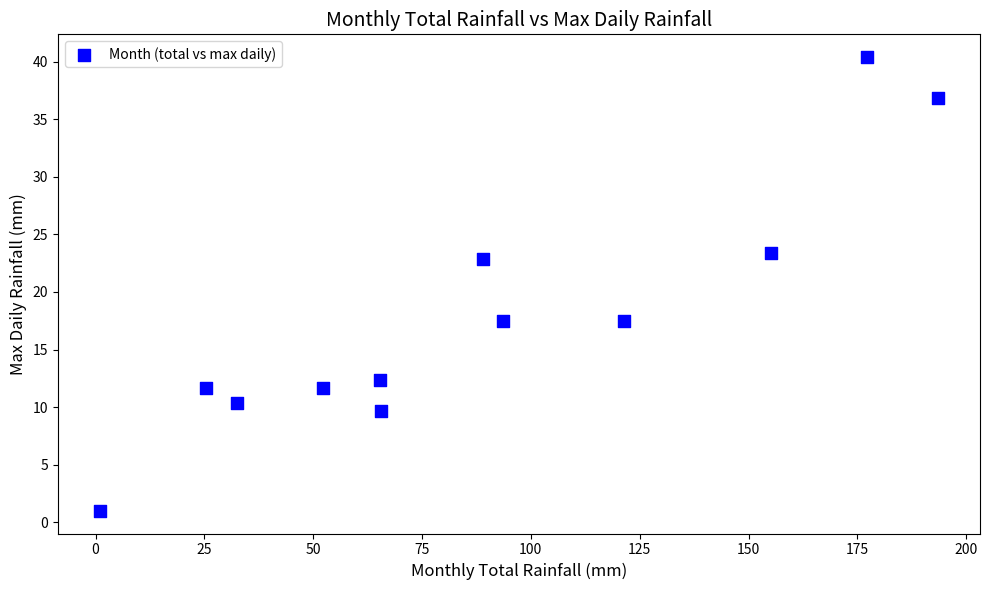

What is the average X value?

89.3